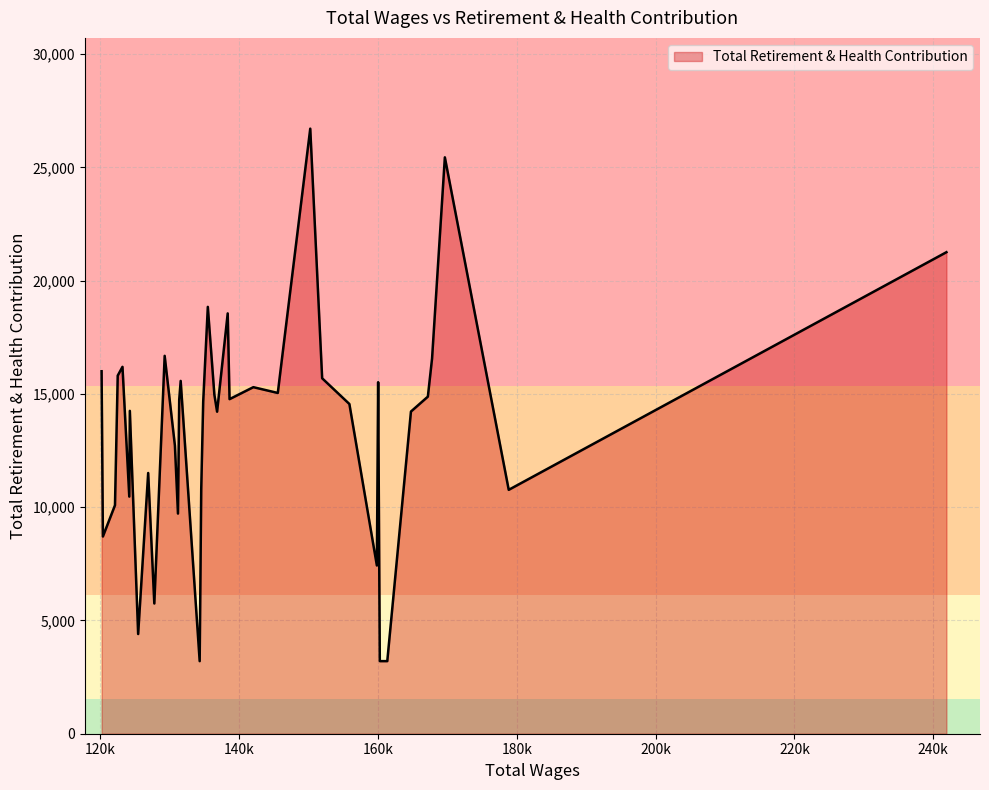

What is the difference between the maximum and minimum values?

23503